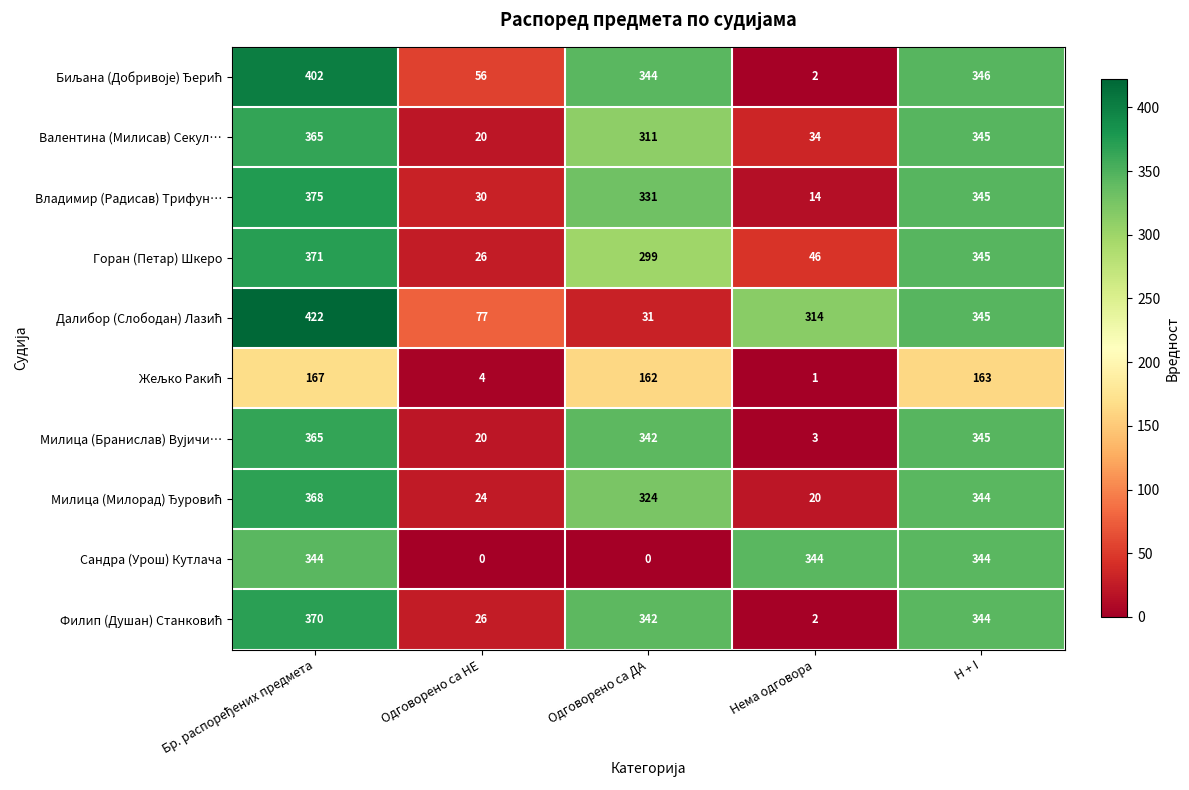

At which label is Горан (Петар) Шкеро closest to 198?

Одговорено са ДА